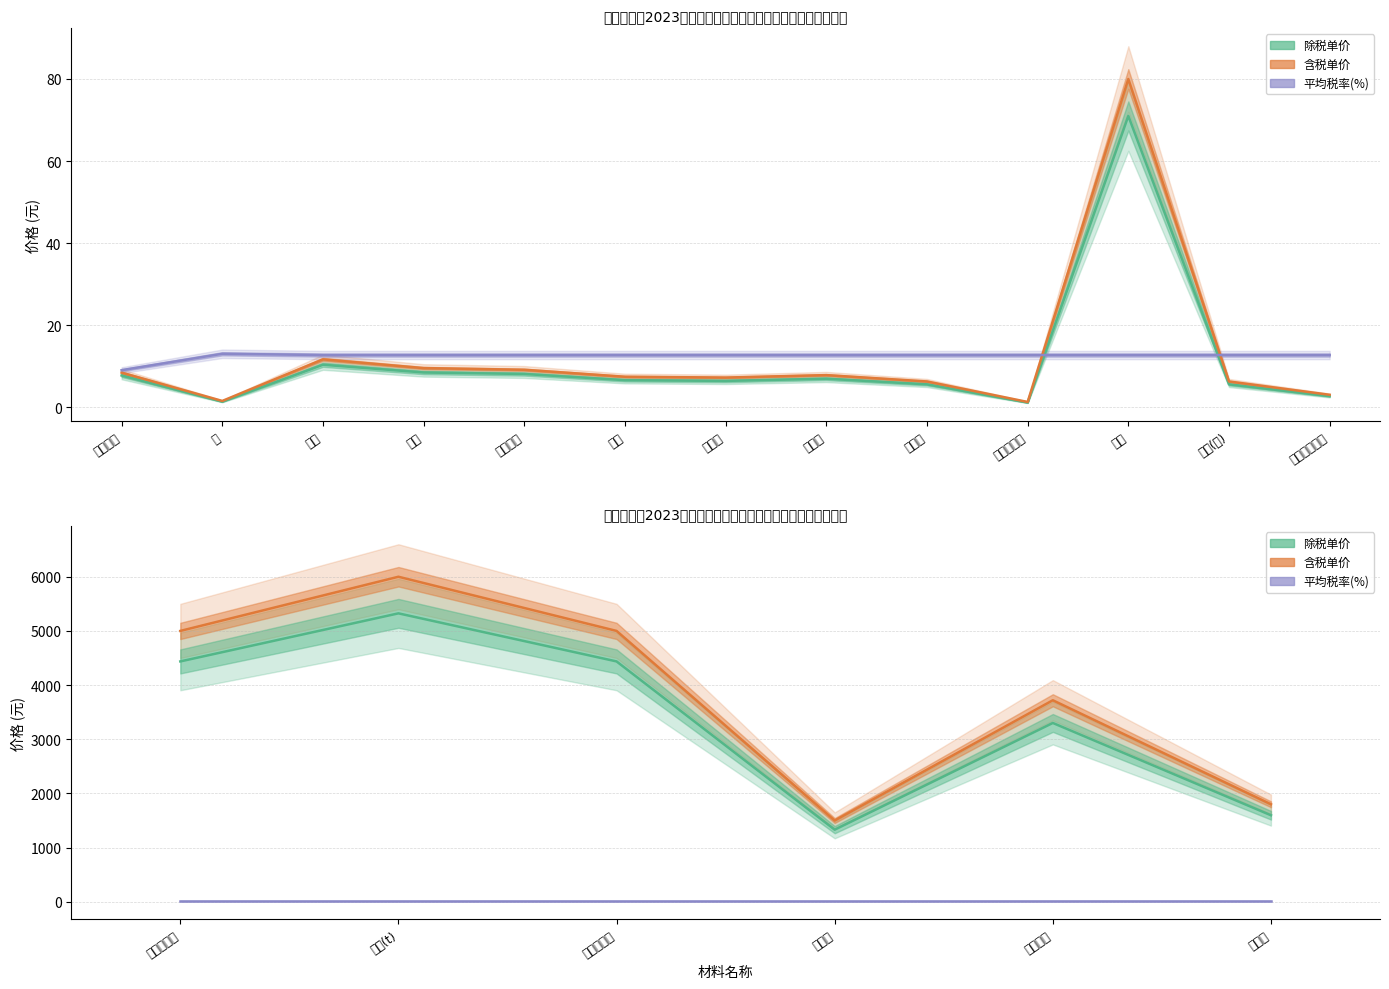

What is the spread (max minus min) of values at 镀锌铁丝?

4.6